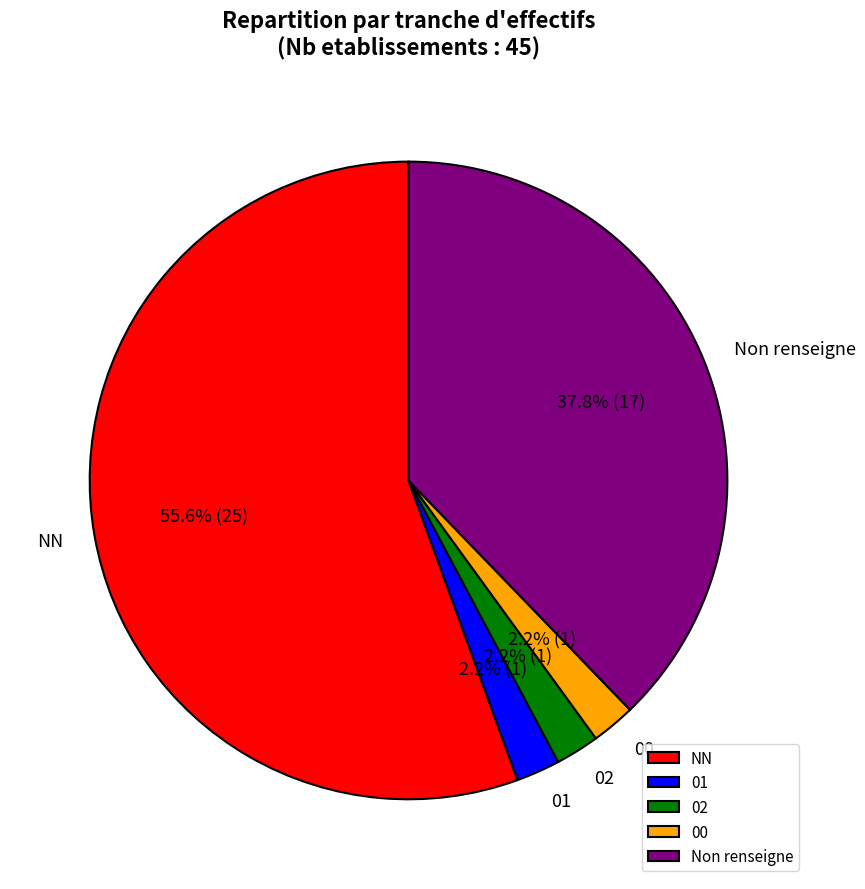

How much of the chart is everything except 02?

97.8%